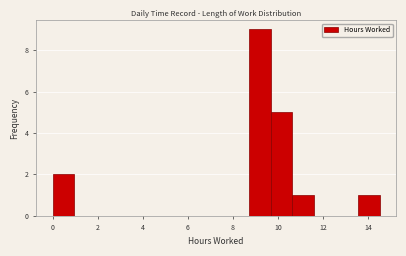

What is the height of the bar covering 0.0 to 1.0 on the x-axis? Neither the bar edges nor the heights are printed on the chart, so give them approximately, as read against the axes.

2